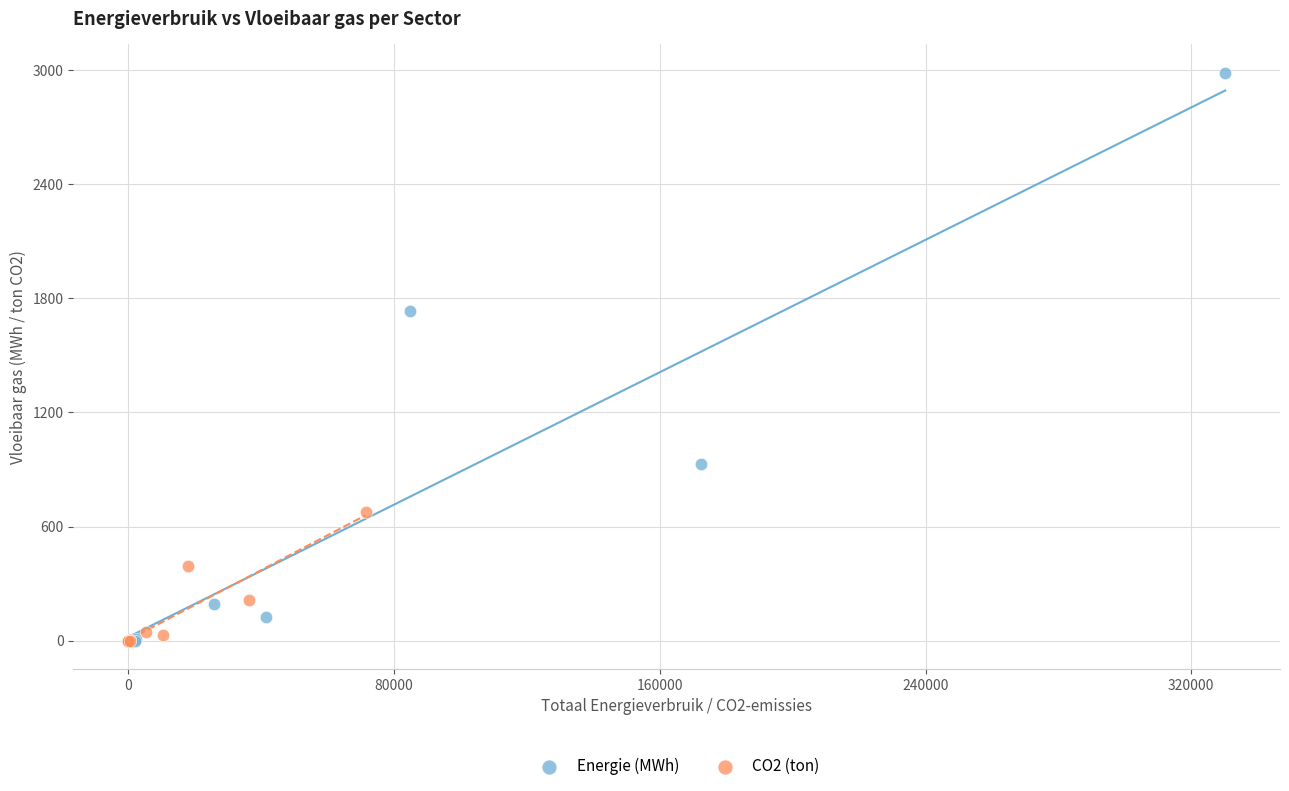

Which series contains the highest Y value?

Energie (MWh)